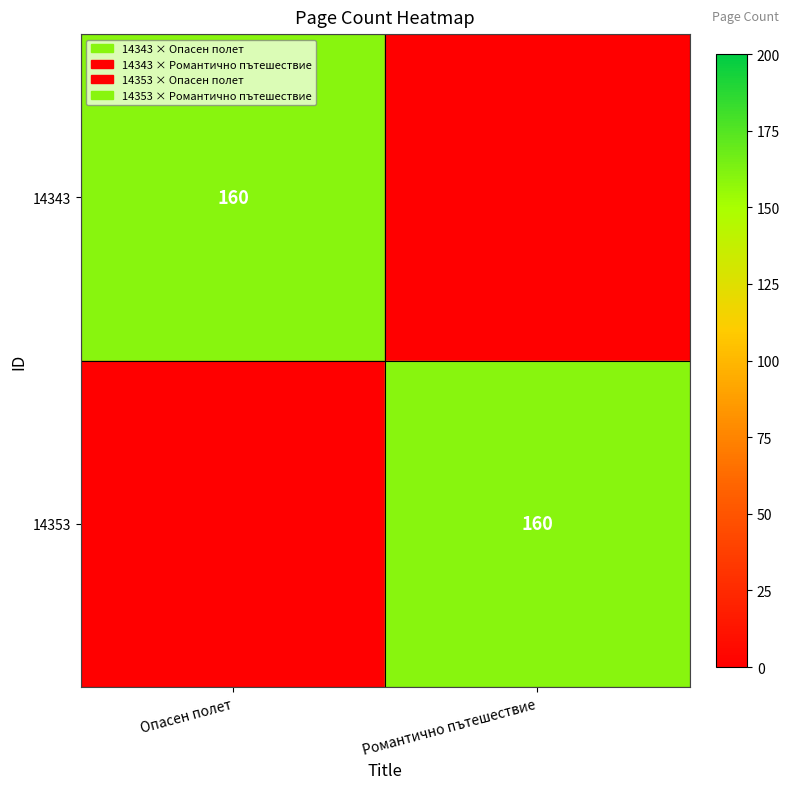

The 14353 series shows 261 at Романтично пътешествие. True or false?

False